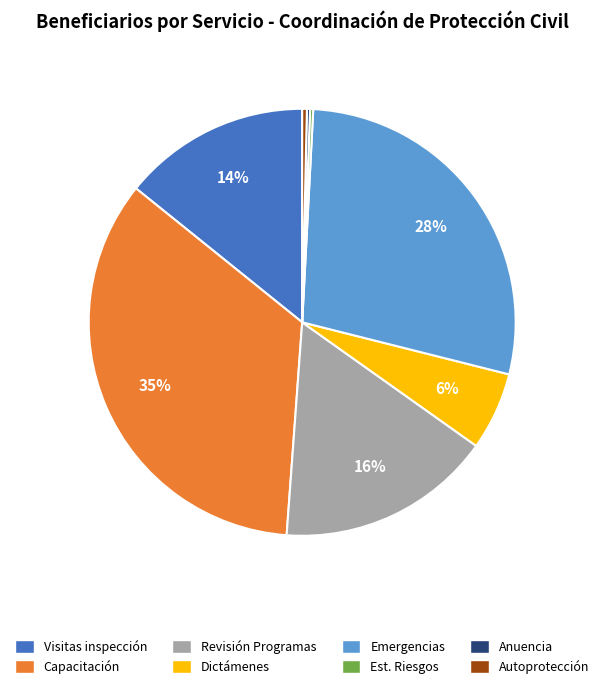

What percentage is the Visitas inspección slice, to the nearest percent?

14%